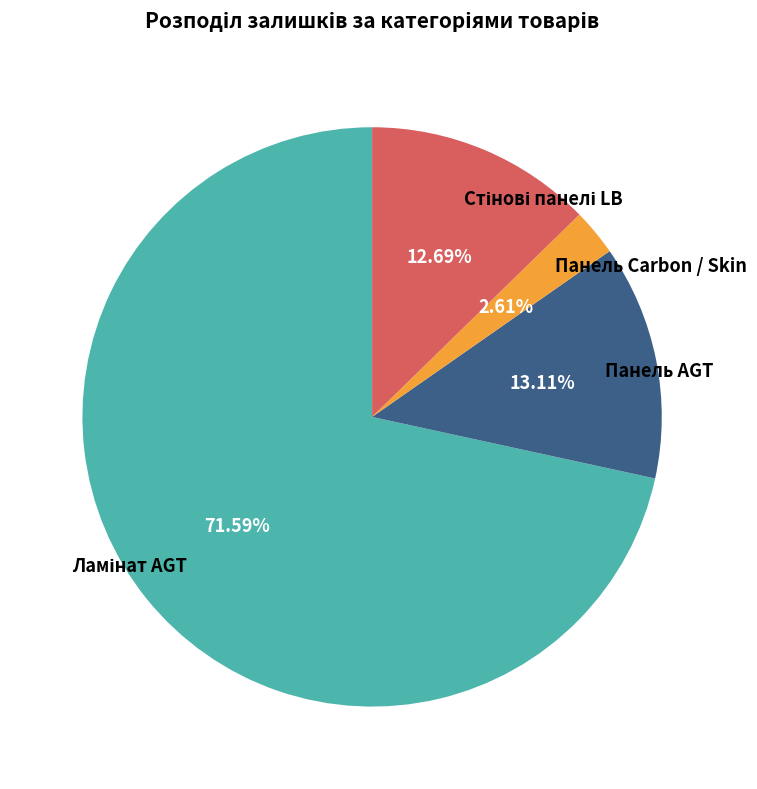

Is there a majority slice in this chart?

Yes